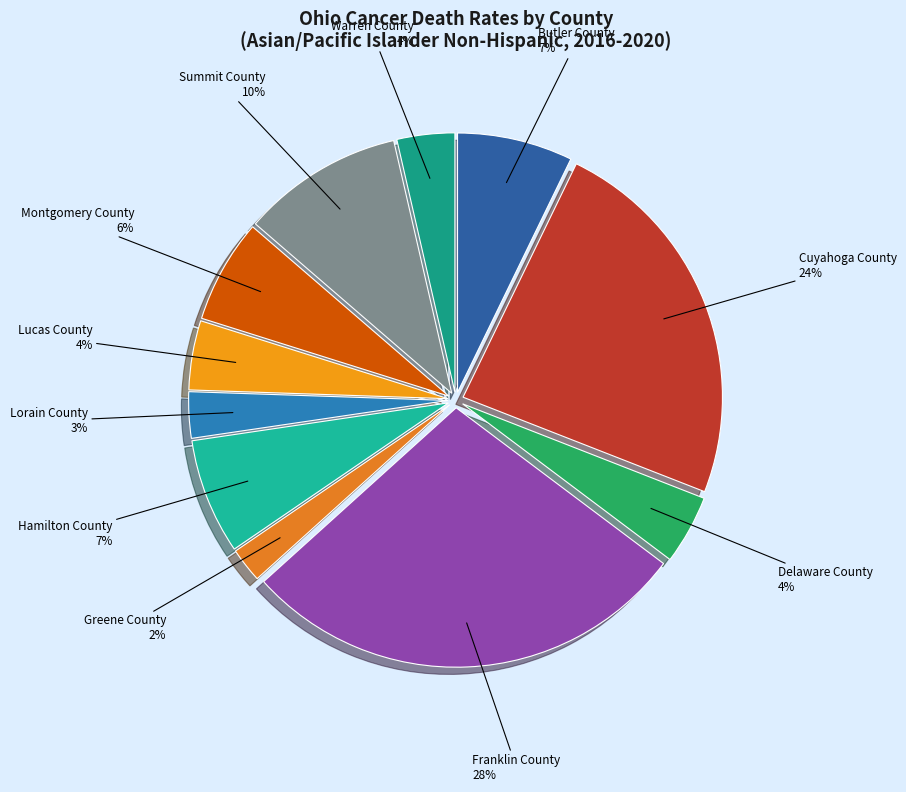

Do Franklin County and Greene County together represent more than half of the pie?

No